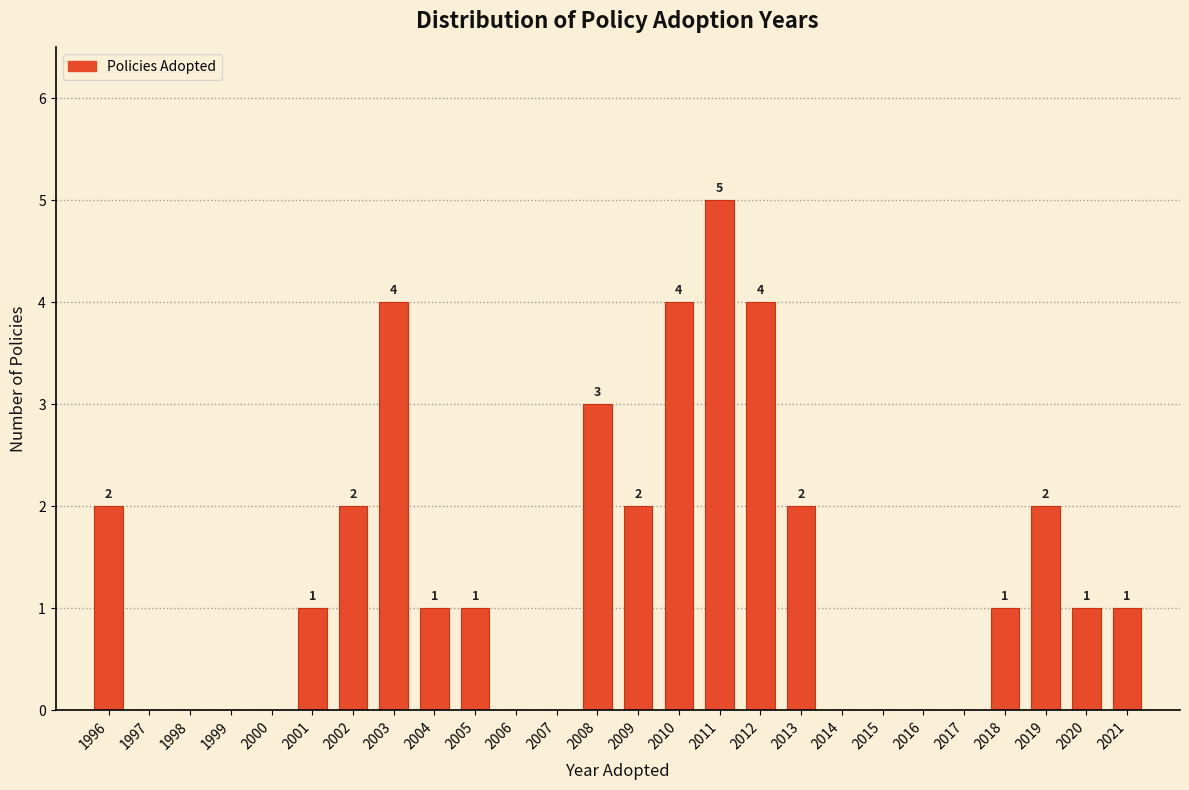

Reading right to left, extract all data points from this chart.

2021=1	2020=1	2019=2	2018=1	2017=0	2016=0	2015=0	2014=0	2013=2	2012=4	2011=5	2010=4	2009=2	2008=3	2007=0	2006=0	2005=1	2004=1	2003=4	2002=2	2001=1	2000=0	1999=0	1998=0	1997=0	1996=2